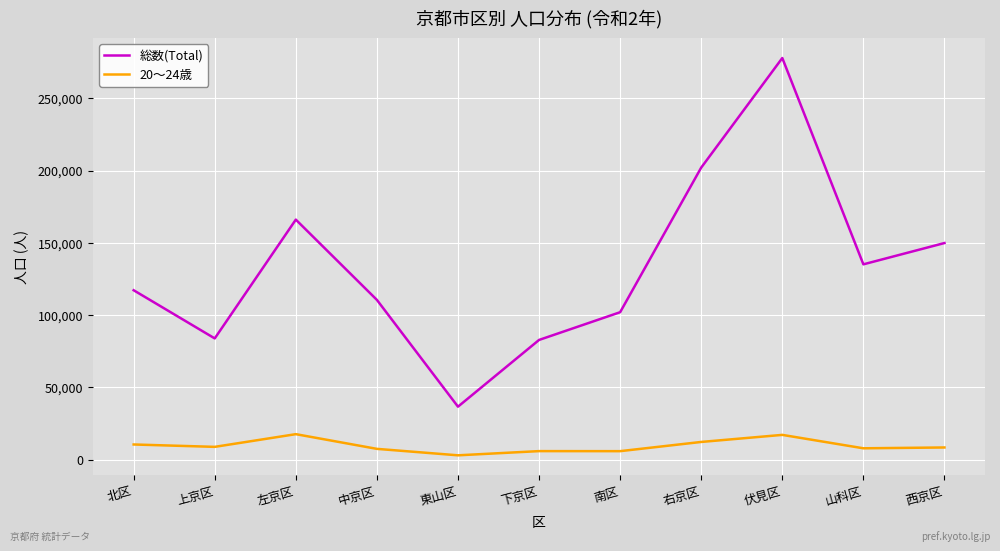

What are all the series names shown in the legend?

総数(Total), 20～24歳